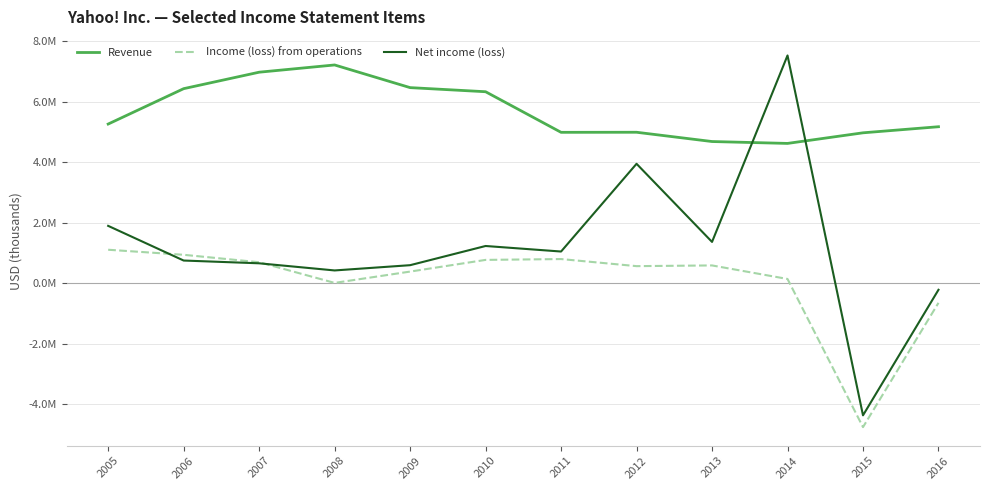

Does the chart have visible grid lines?

Yes